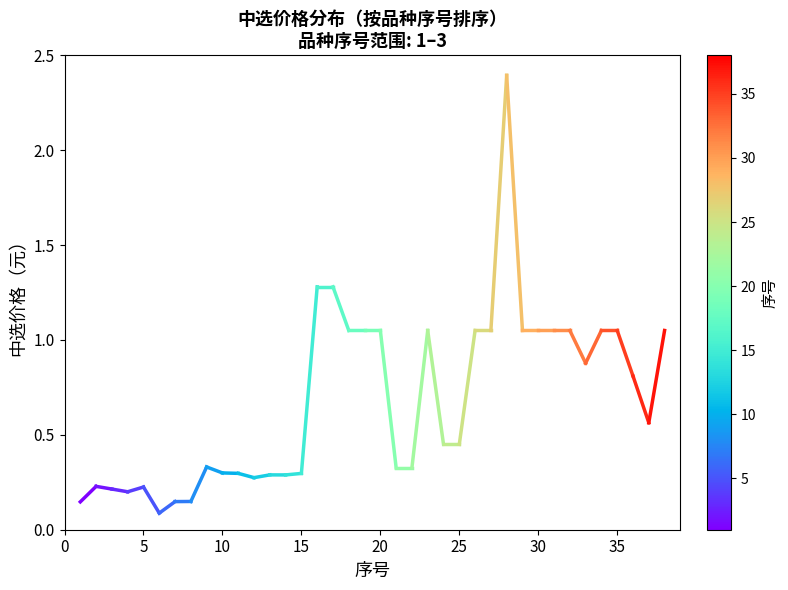

True or false: the data shows 0.2 at 5.

True